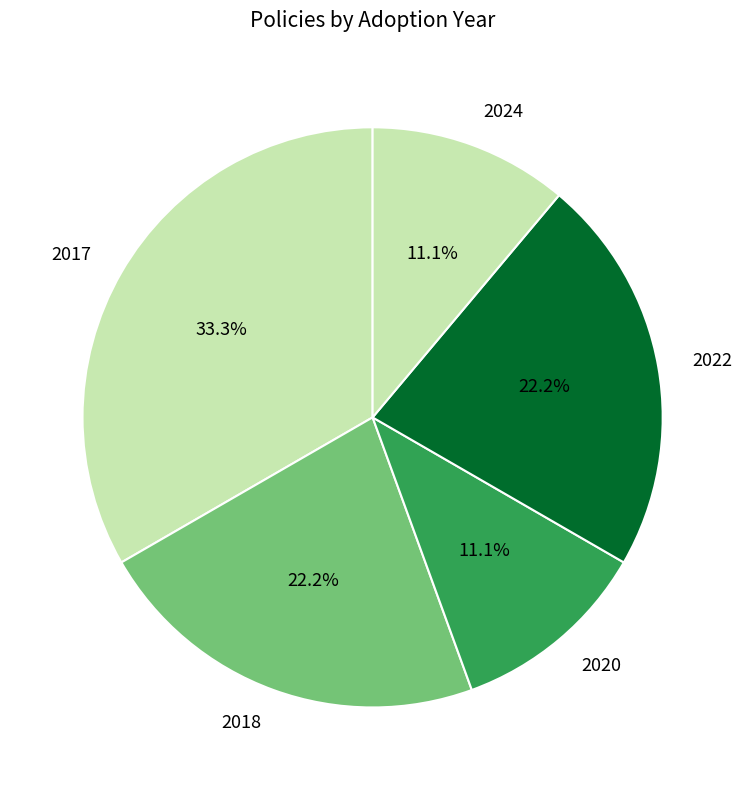

What is the total percentage of 2022 and 2020?

33.3%